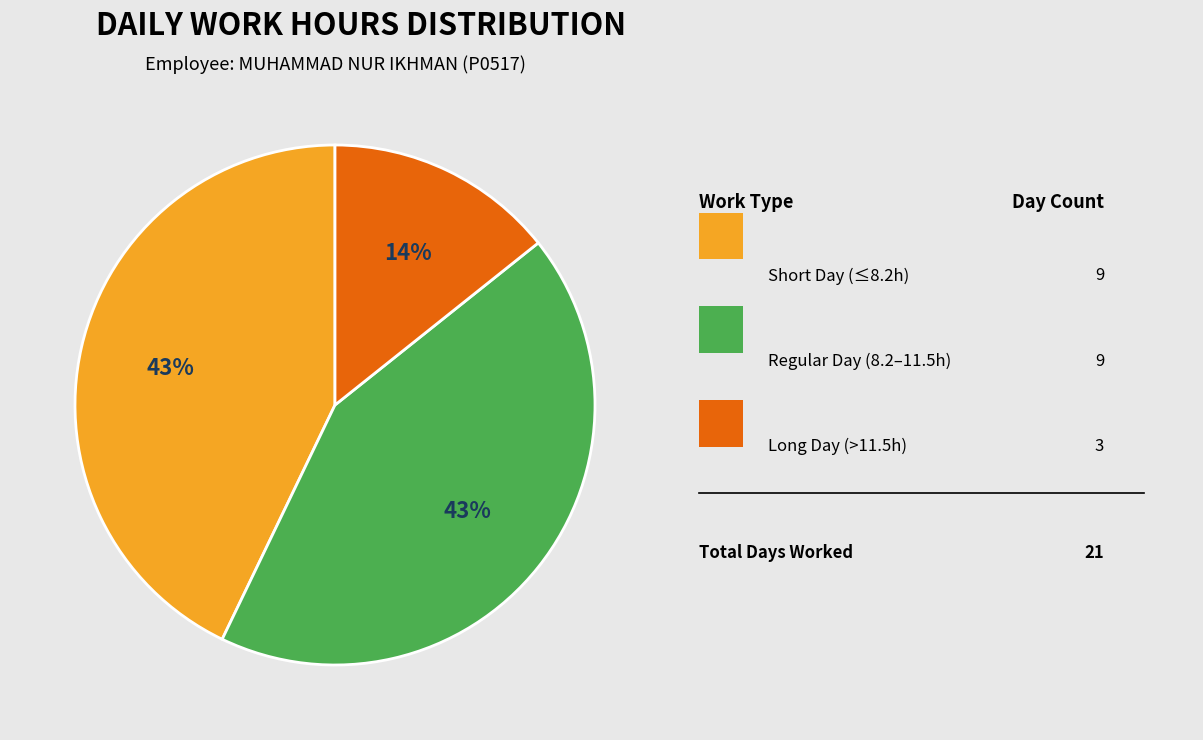

To the nearest percent, what is the difference between the largest and smallest slice percentages?

29%